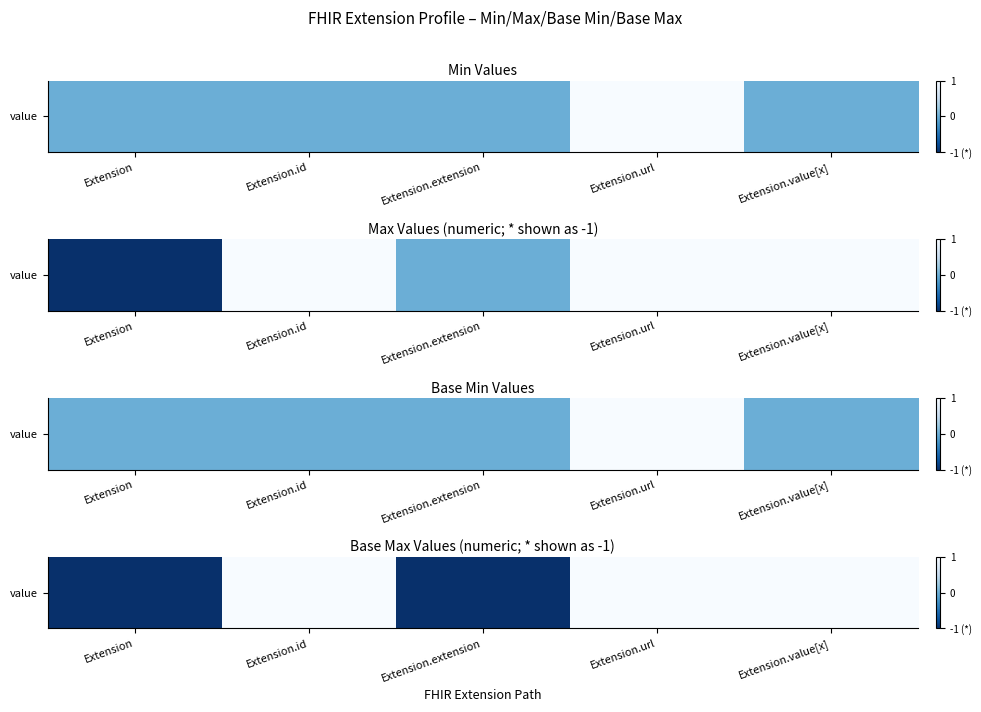

Where is the data nearest to the value 0?

Extension